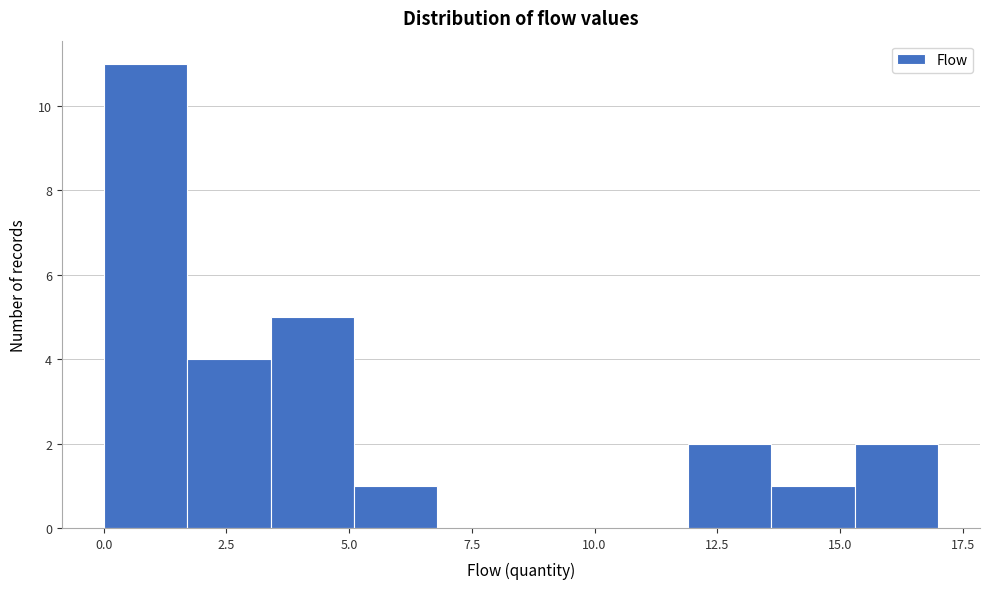

Around what value on the x-axis is the tallest bar? Give the approximate position of its centre, as read against the axis.

1.0